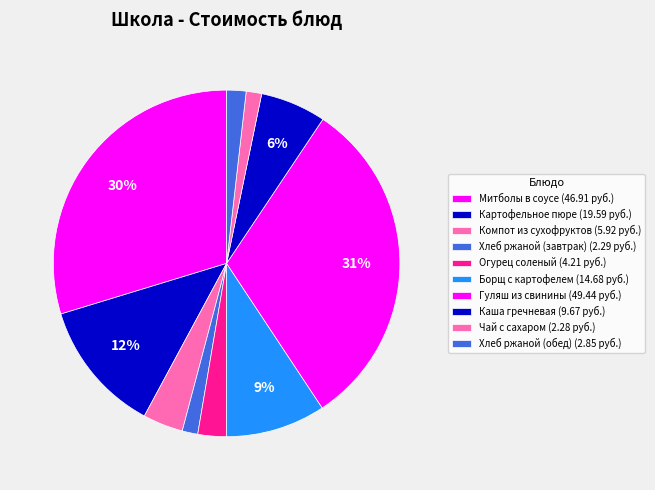

How many slices are in this pie chart?

10